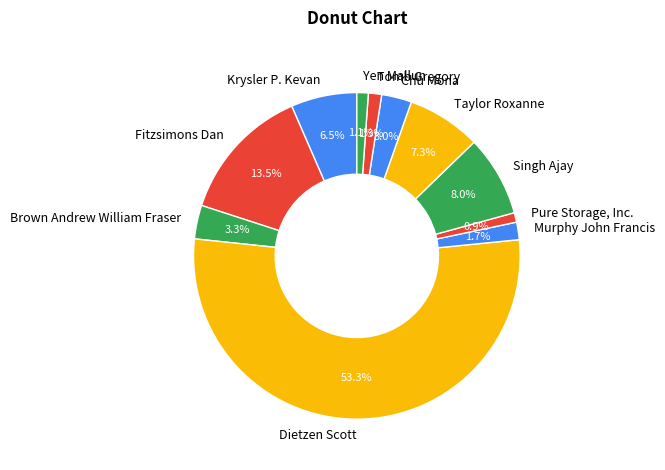

Which category accounts for the majority?

Dietzen Scott